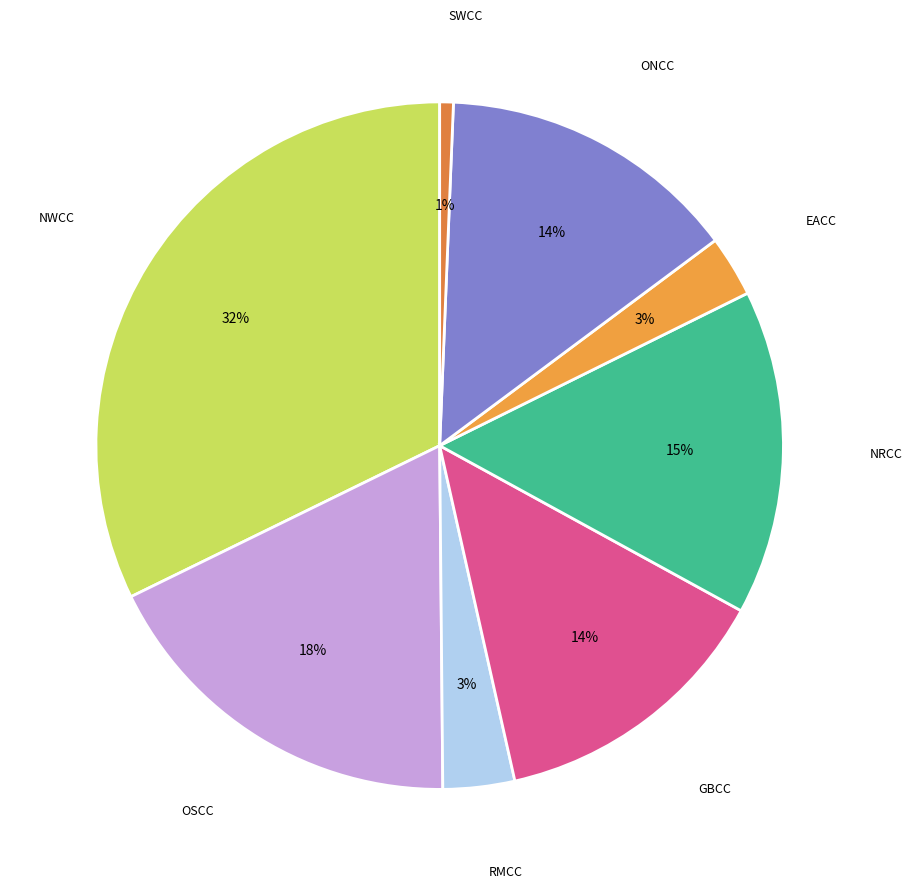

What percentage is the SWCC slice, to the nearest percent?

1%